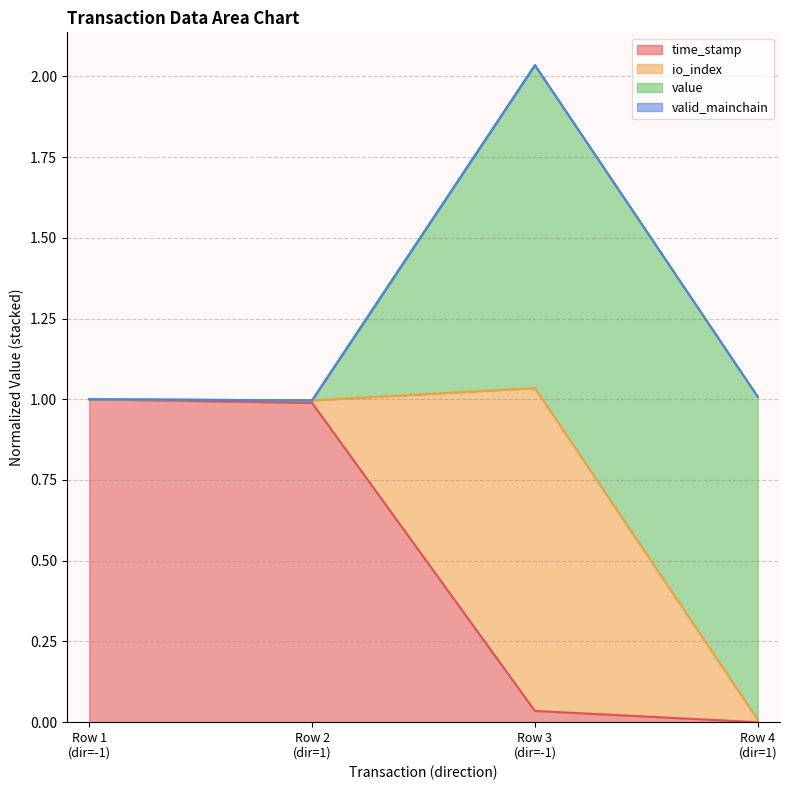

At which label does io_index reach its minimum?

1